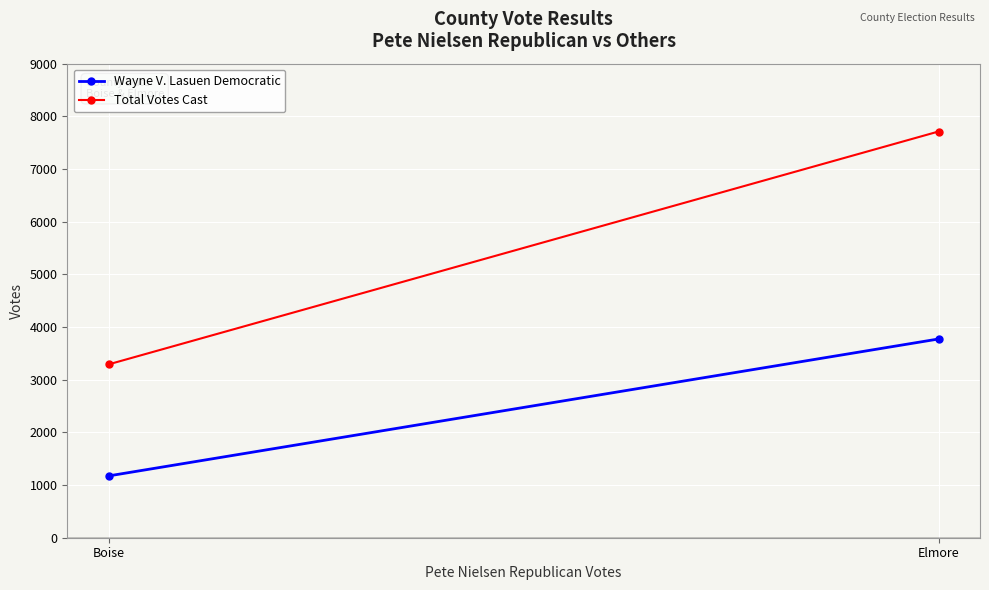

At Boise, list the series in order from smallest to largest.

Wayne V. Lasuen Democratic, Total Votes Cast